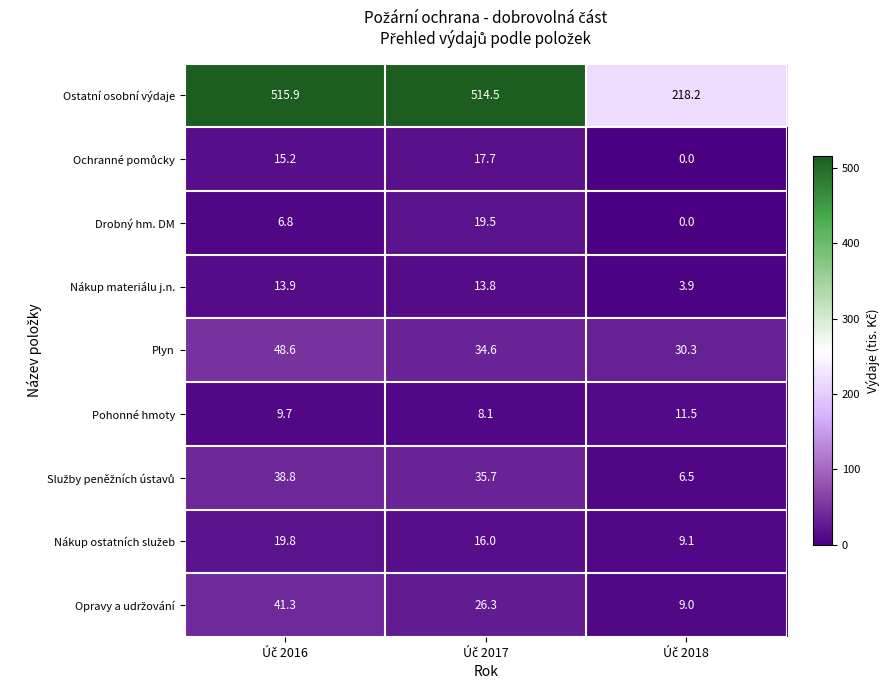

Which series has the largest total across all categories?

Ostatní osobní výdaje